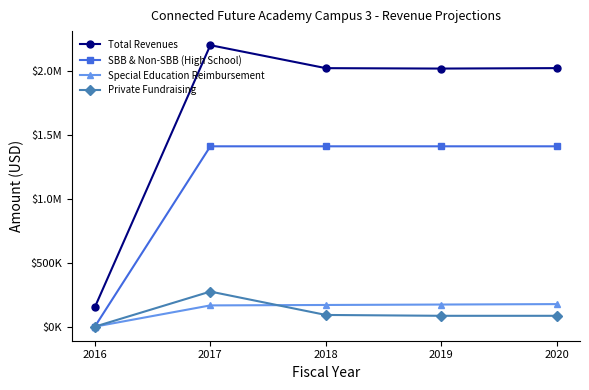

Where is the first local minimum for Total Revenues?

2019